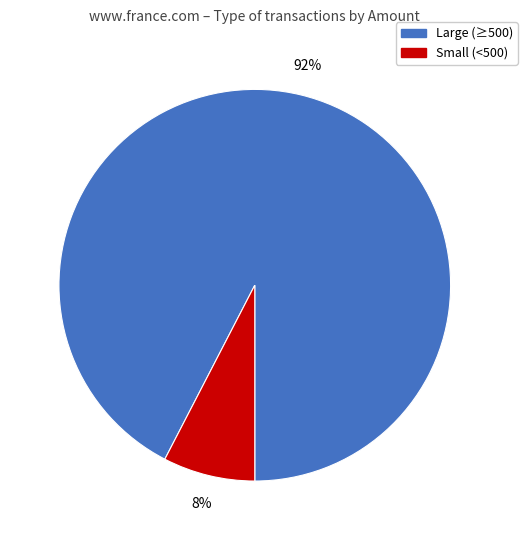

Does any single category account for the majority?

Yes